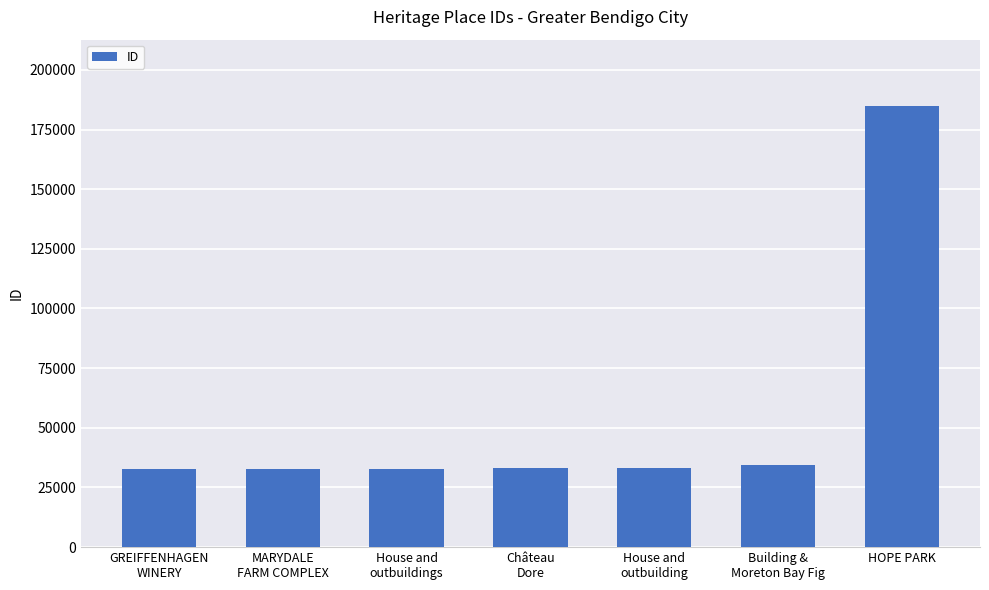

What is the minimum value shown in the chart?

32560